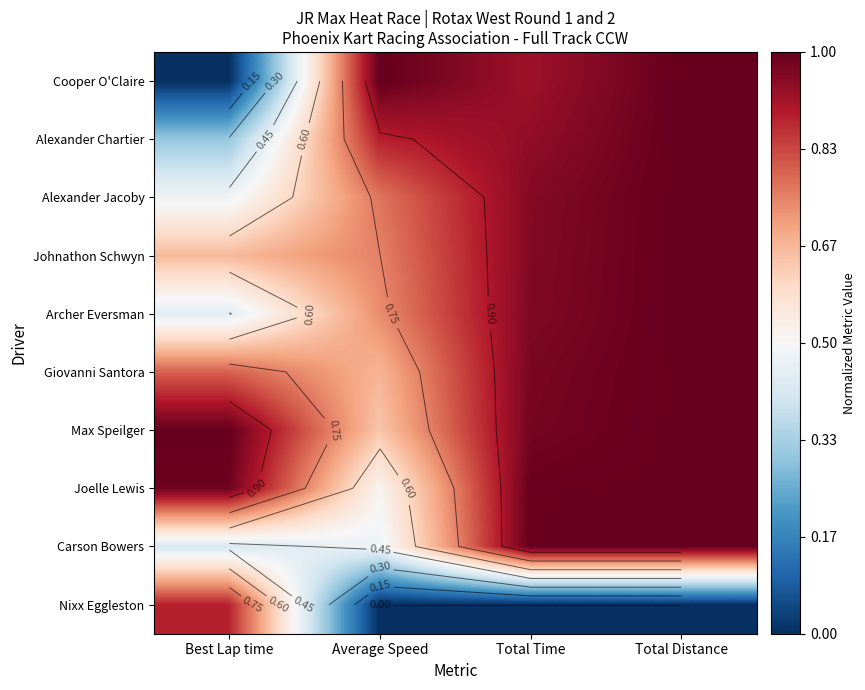

The value of Joelle Lewis at Total Time is 0.5. True or false?

False